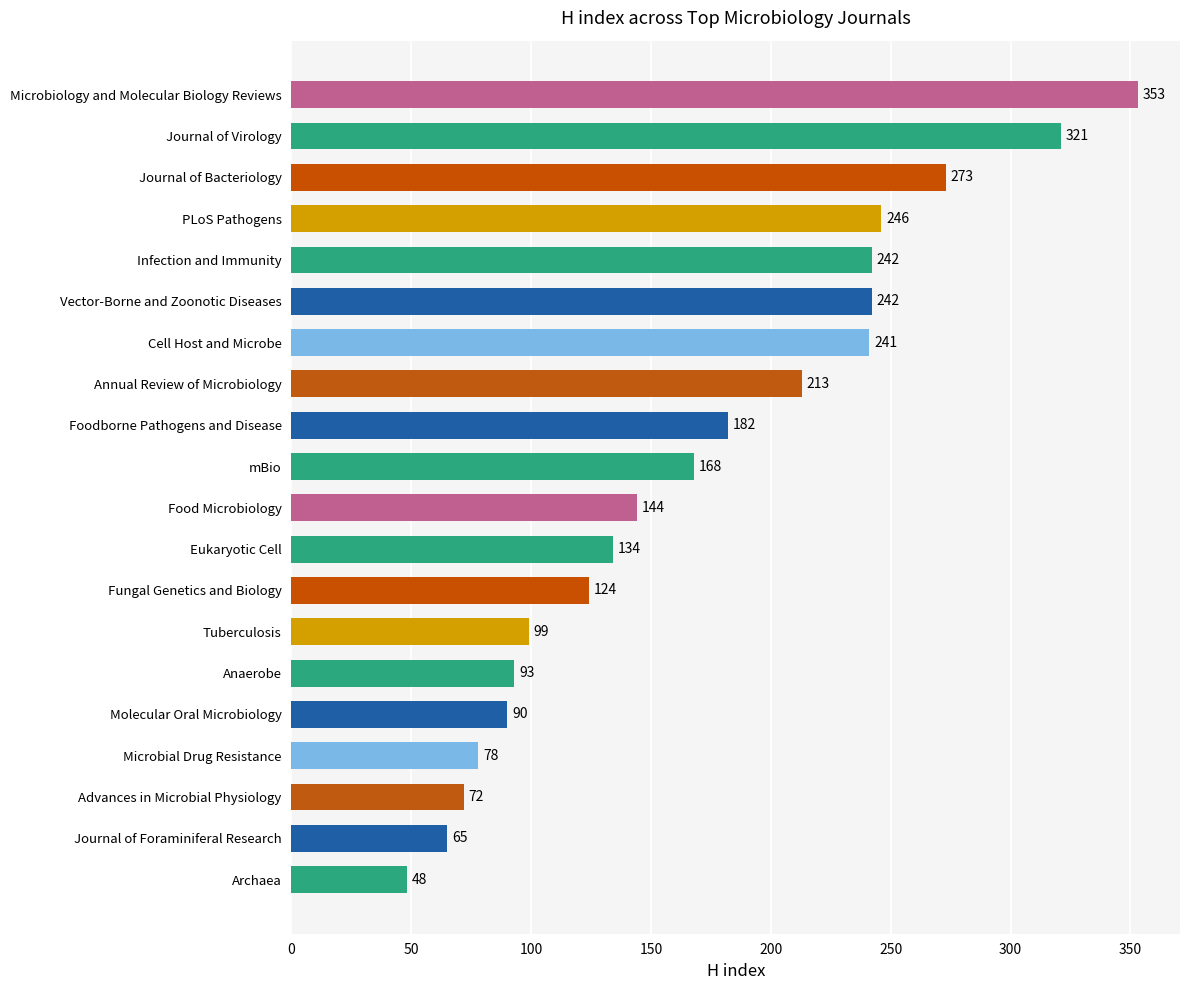

What is the label of the 3rd bar from the bottom?

Advances in Microbial Physiology